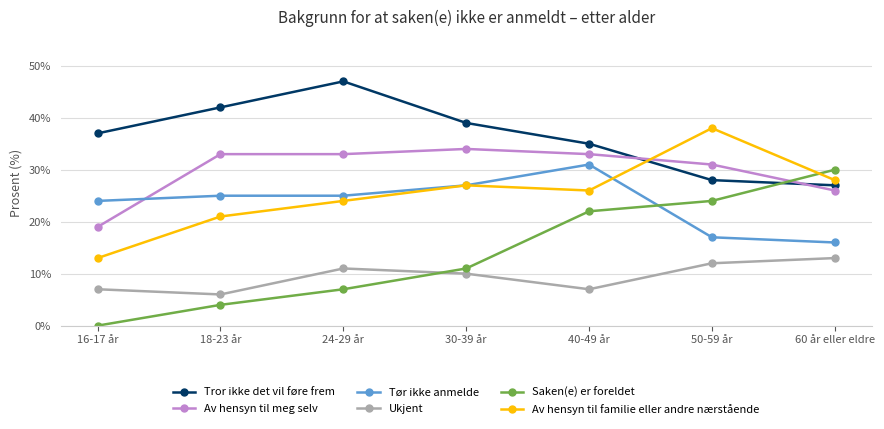

What is the value of the Saken(e) er foreldet point at the 5th from the left?

22